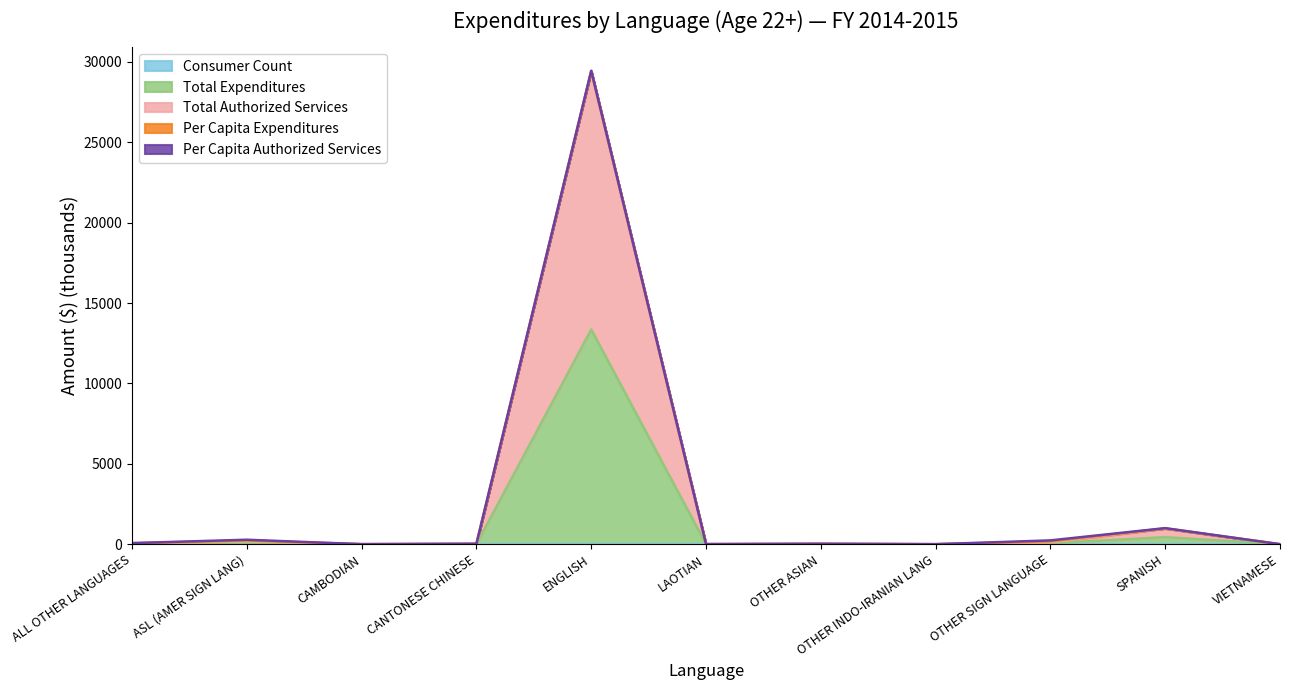

What is the total value across all series at VIETNAMESE?

2.2